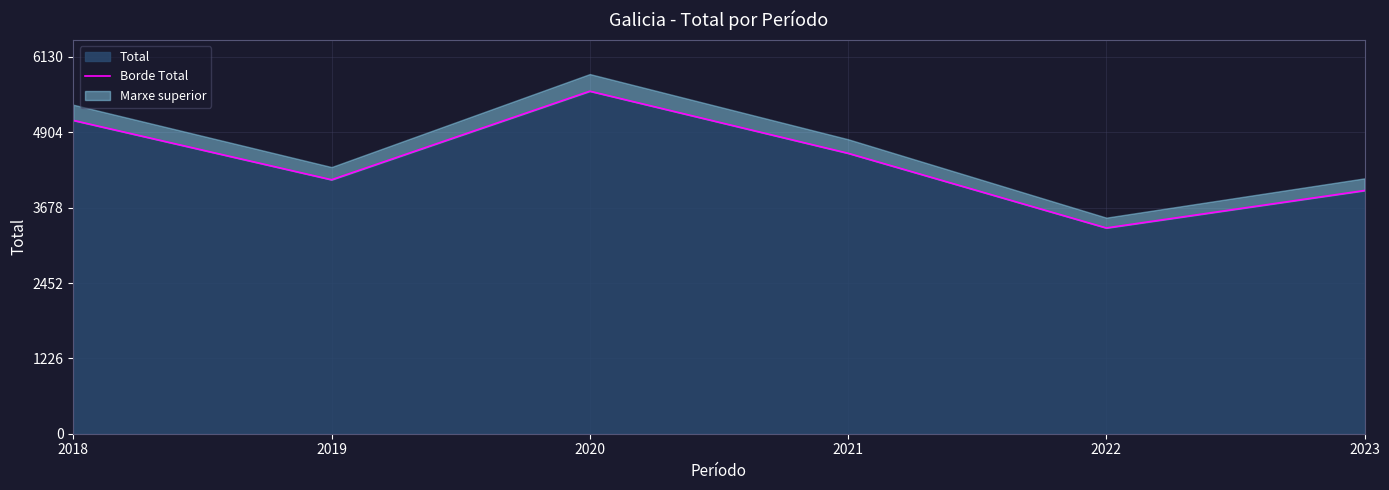

What is the value of the 6th point from the left?

3957